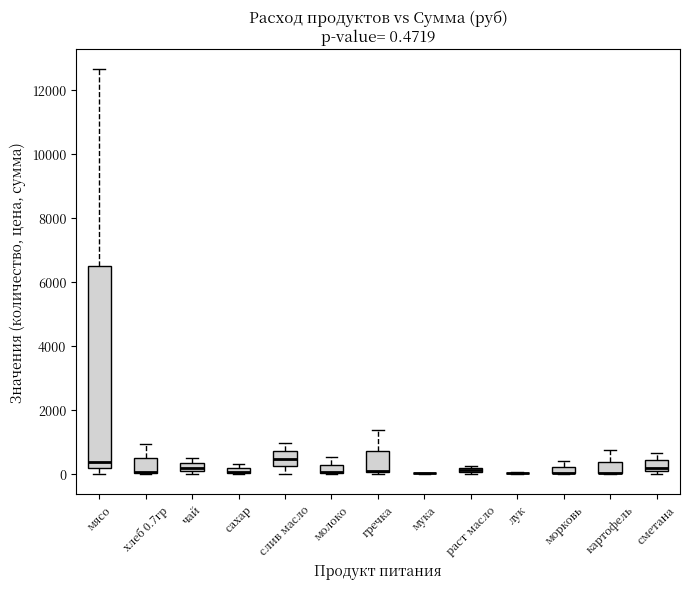

Which box is the tallest, from its lower edge to its upper edge?

мясо